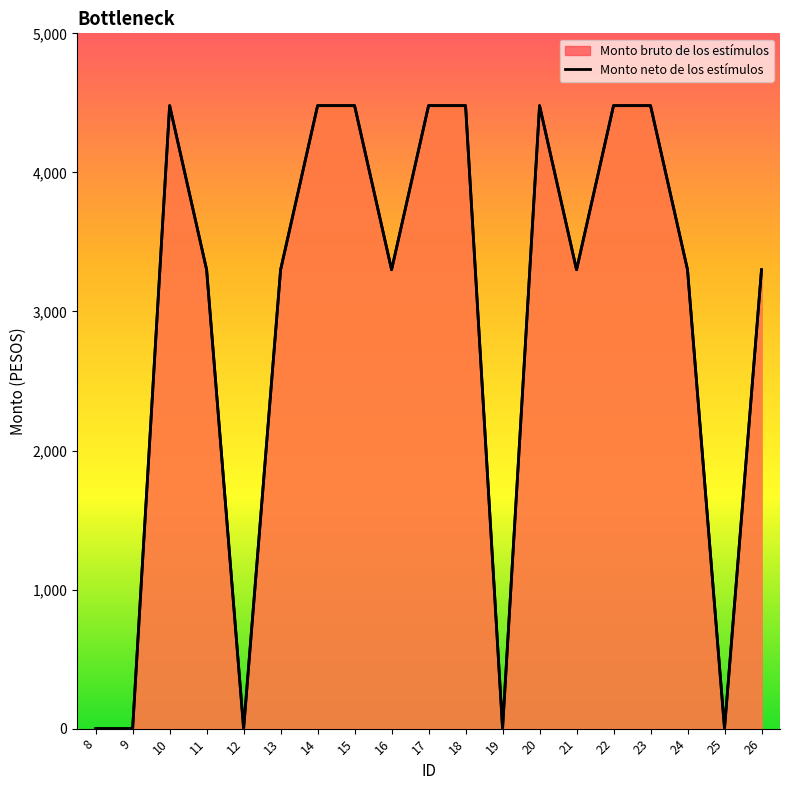

At which label does Monto neto de los estímulos reach its peak?

10